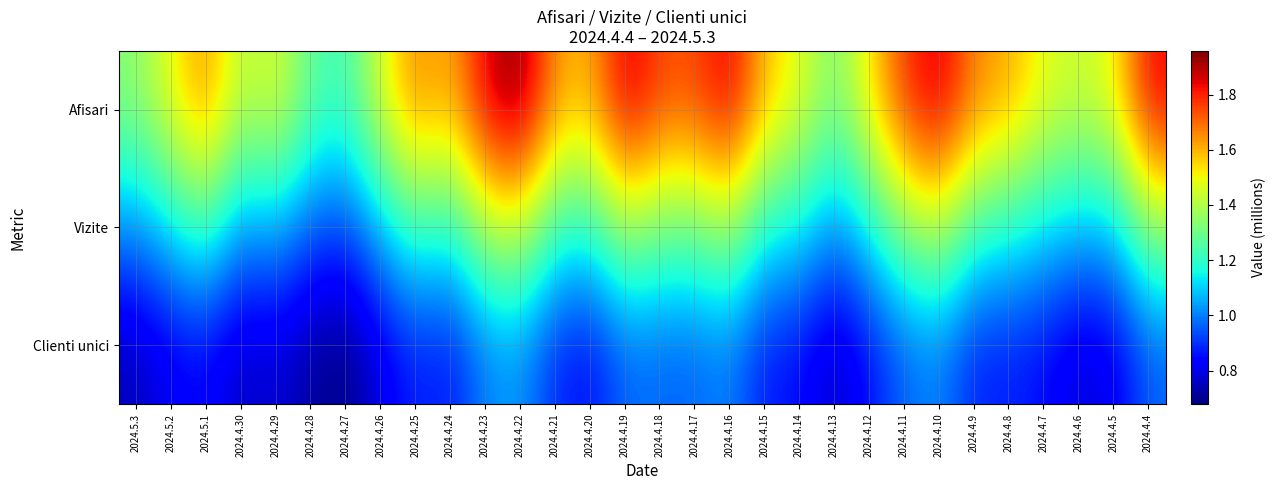

What is the smallest value displayed?

0.7